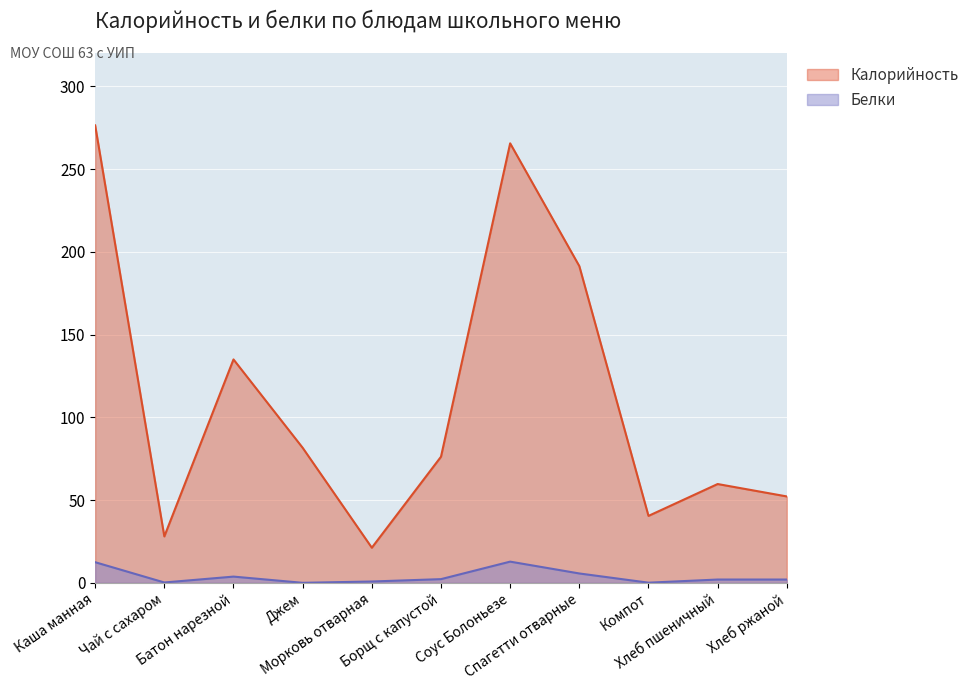

Where is the first local maximum for Белки?

Батон нарезной